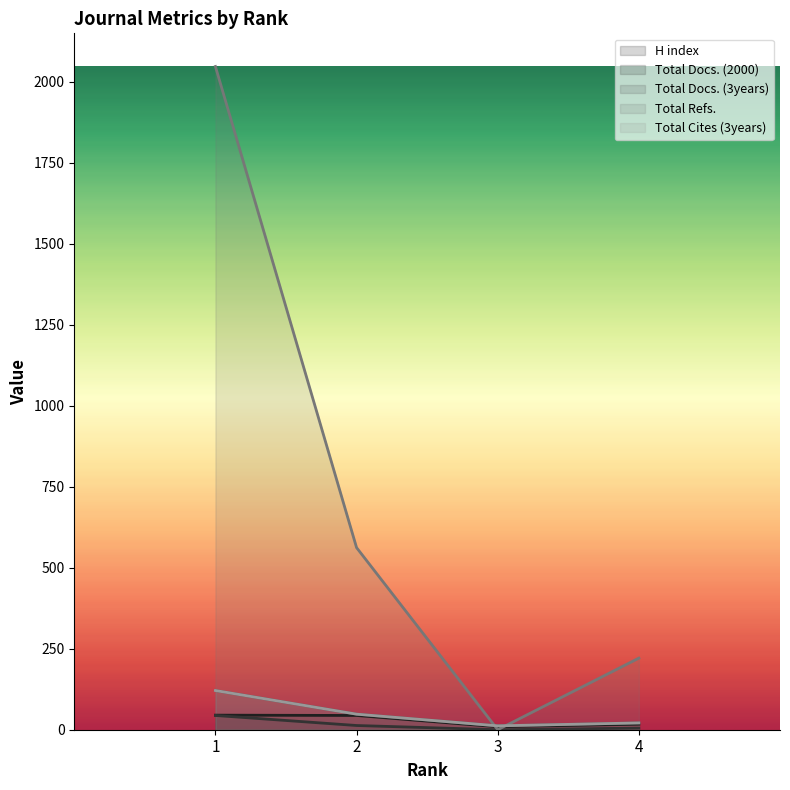

Between 1 and 4, which series saw the biggest shift?

Total Refs.